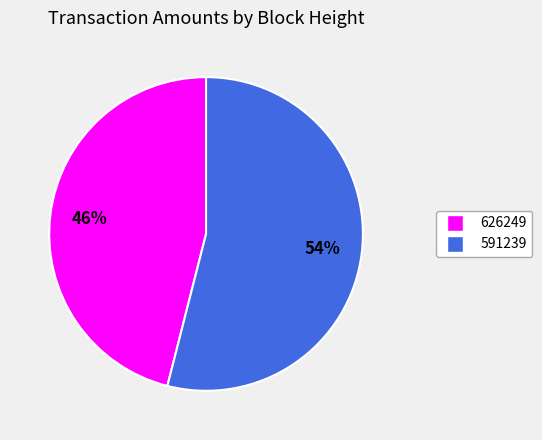

What percentage is the 591239 slice, to the nearest percent?

54%